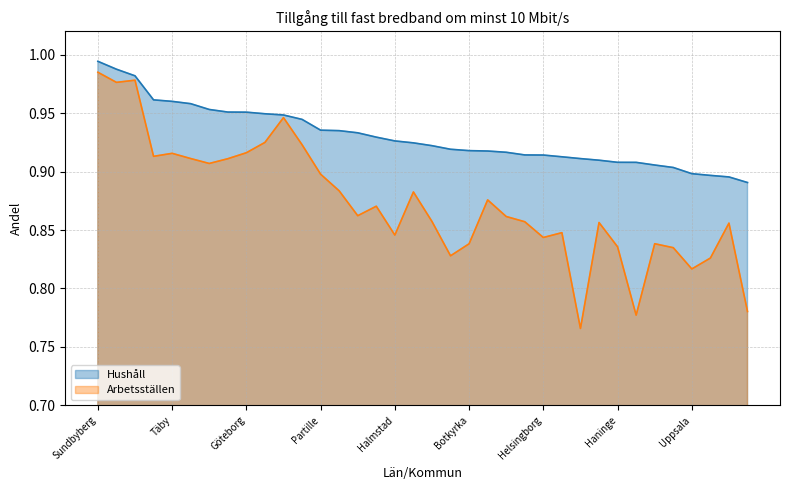

Which series has the largest total across all categories?

Hushåll